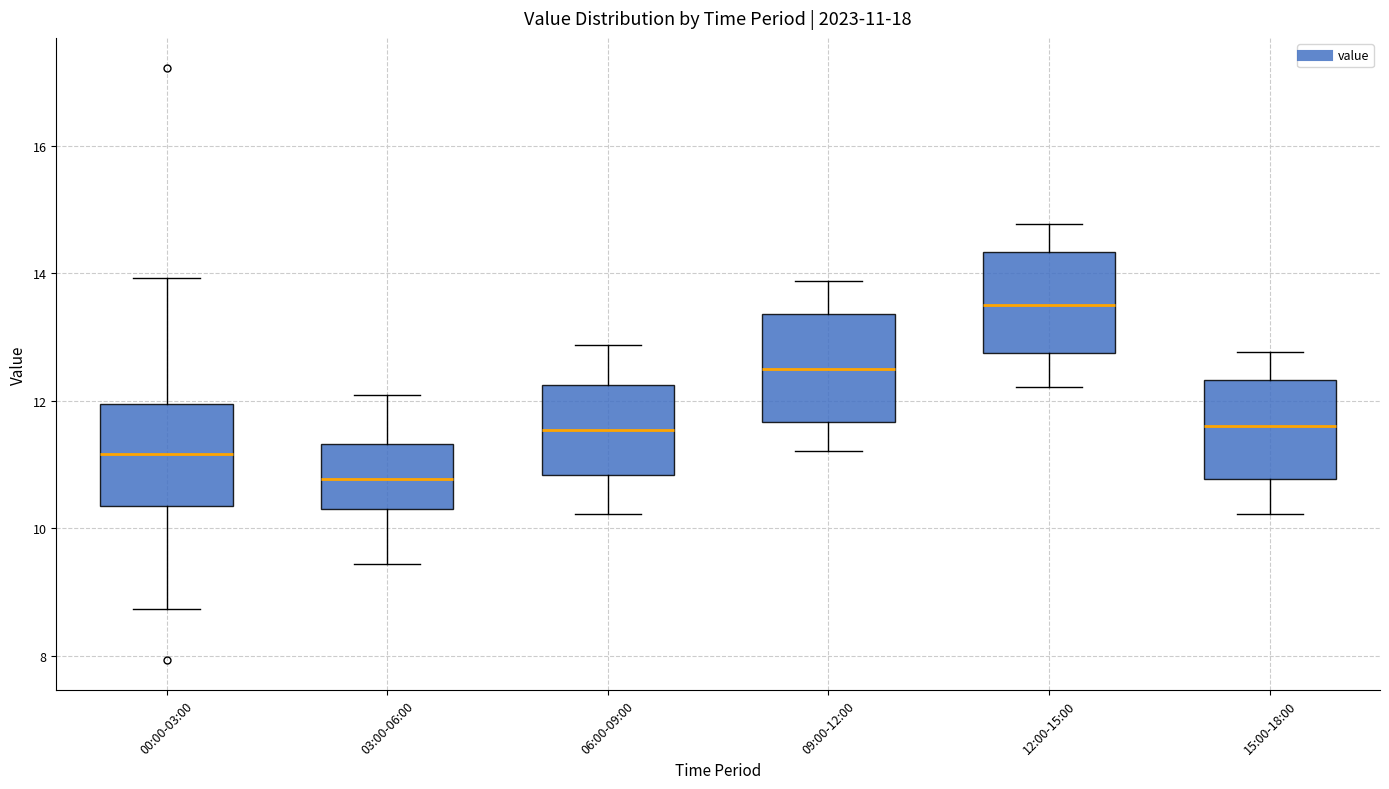

Which box's median line is the highest?

12:00-15:00